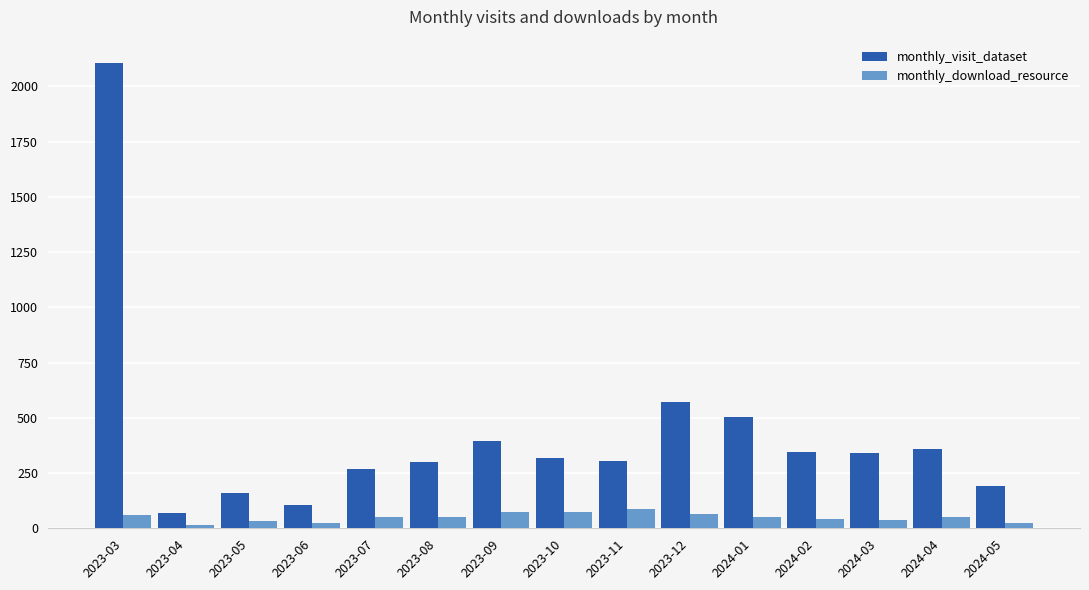

Which category has the highest value across all series?

2023-03